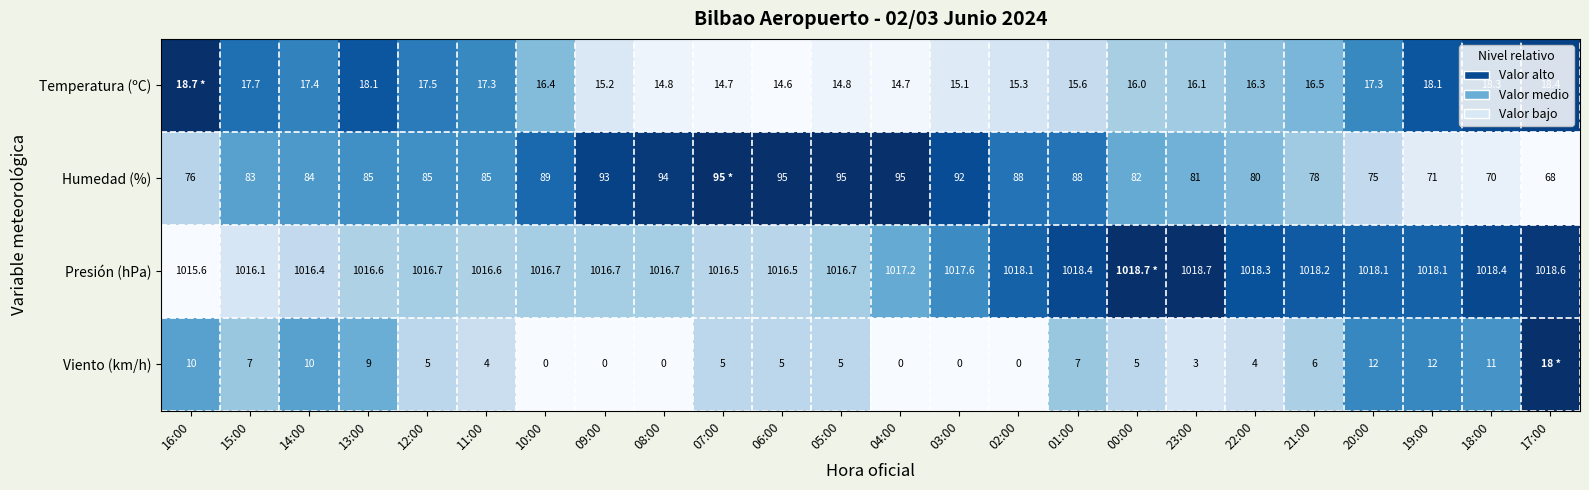

What is the difference between the Temperatura (ºC) values at 19:00 and 03:00?

3.0